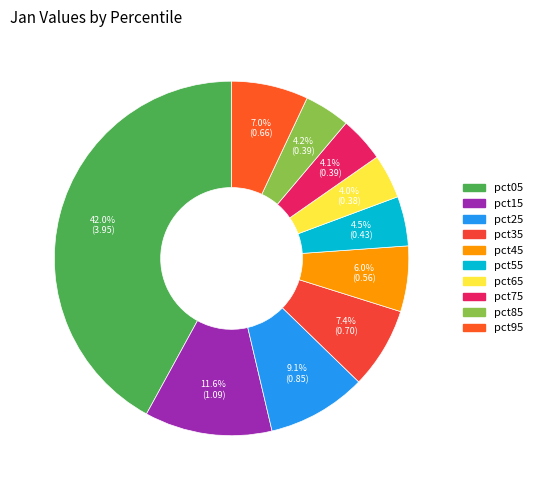

What portion of the pie excludes pct25?

90.9%